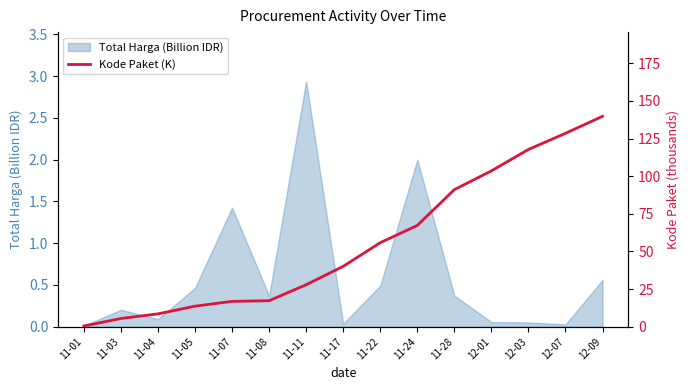

Which category has the highest value in the Total Harga (Billion IDR) series?

11-11